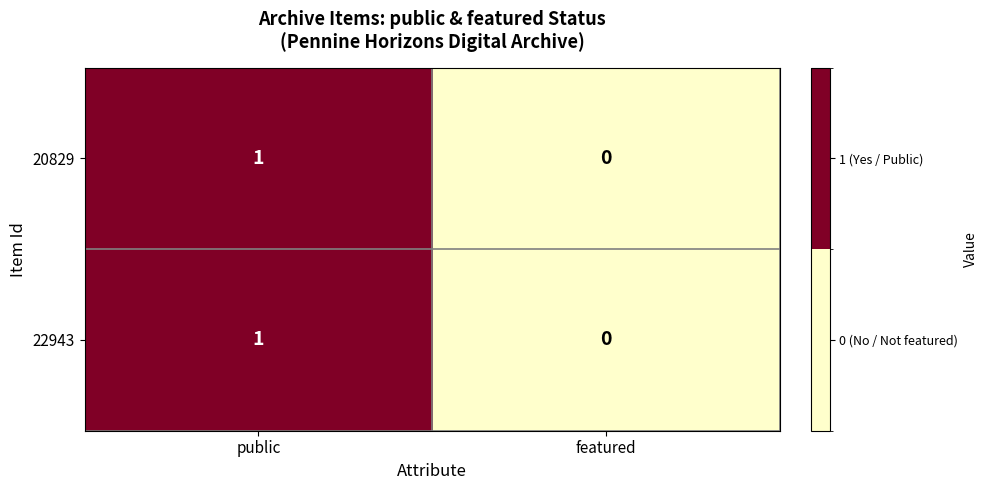

The 20829 series shows 2 at public. True or false?

False